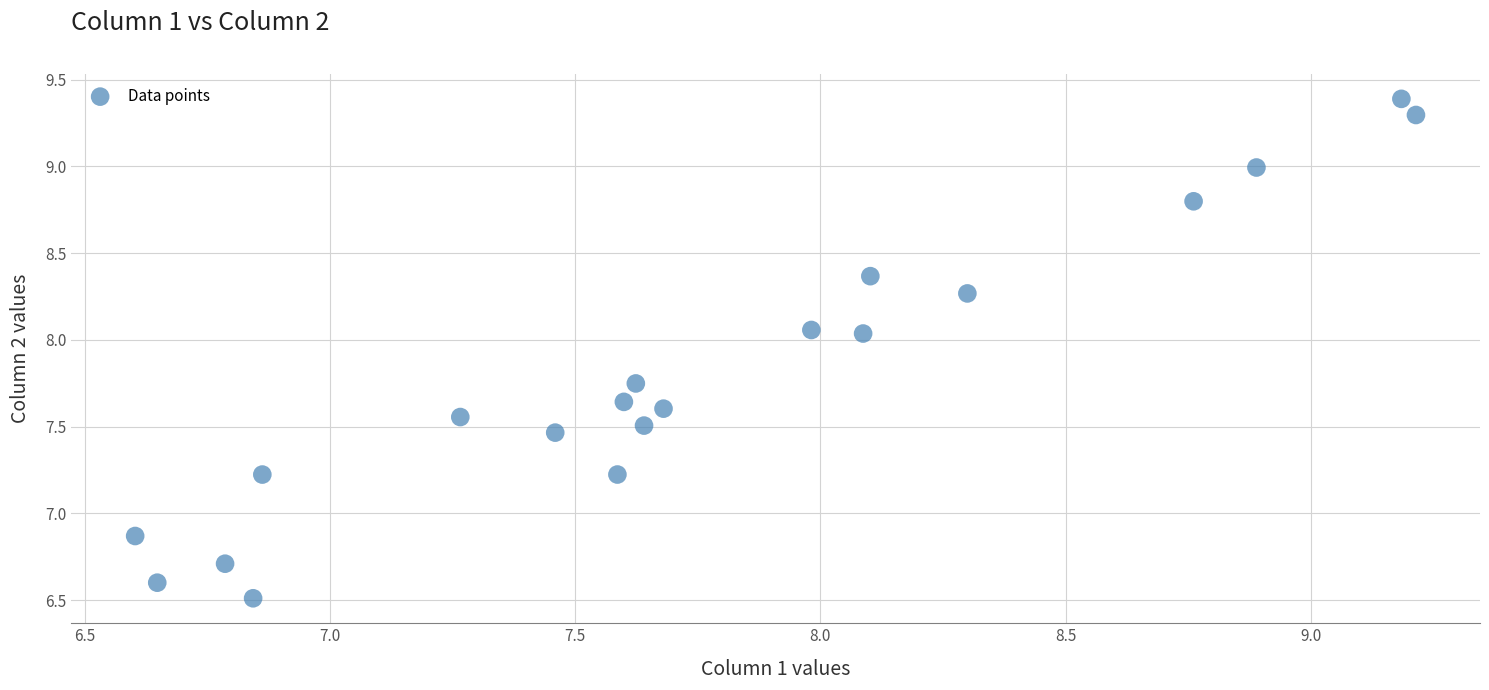

What Y value in the scatter plot is closest to 7?

6.9